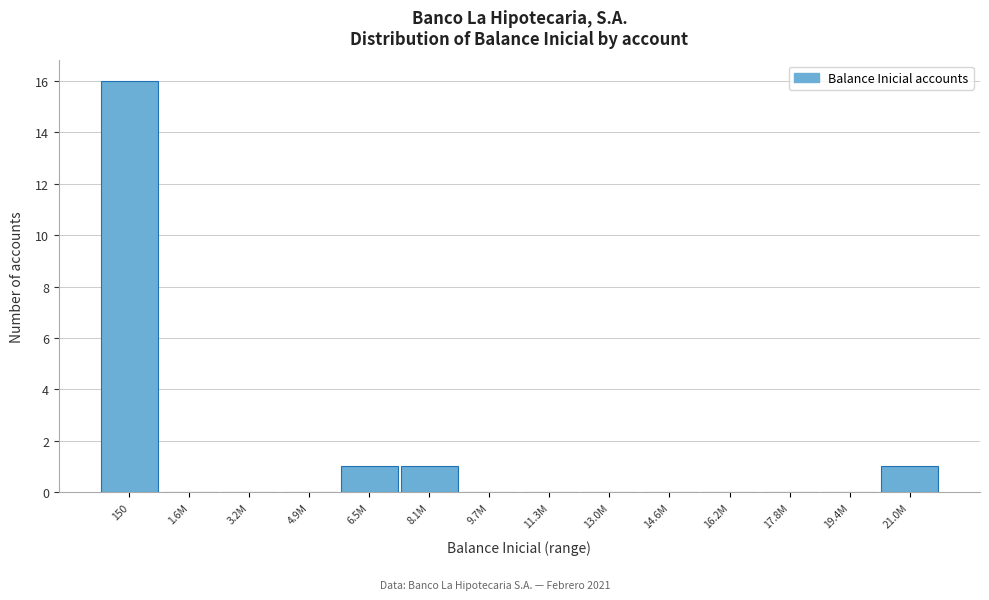

Reading left to right, list all the values displayed in this chart.

150=16	1.6M=0	3.2M=0	4.9M=0	6.5M=1	8.1M=1	9.7M=0	11.3M=0	13.0M=0	14.6M=0	16.2M=0	17.8M=0	19.4M=0	21.0M=1